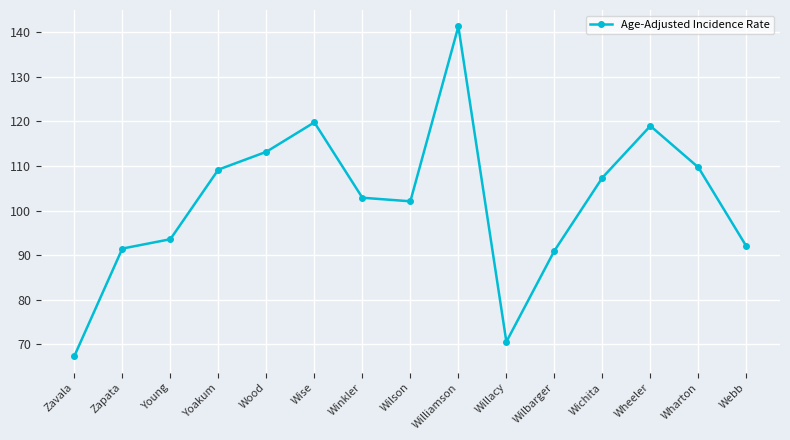

How many lines are shown in the chart?

1